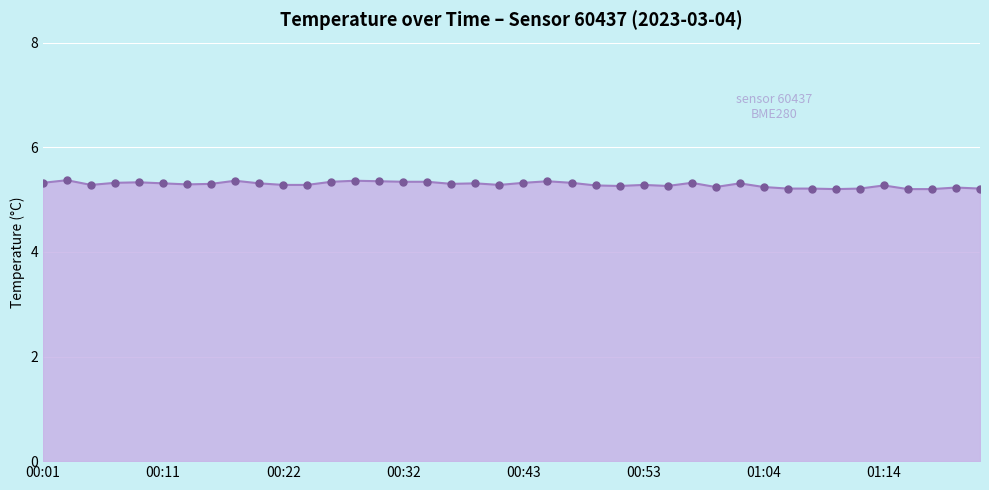

What is the average value?

5.3